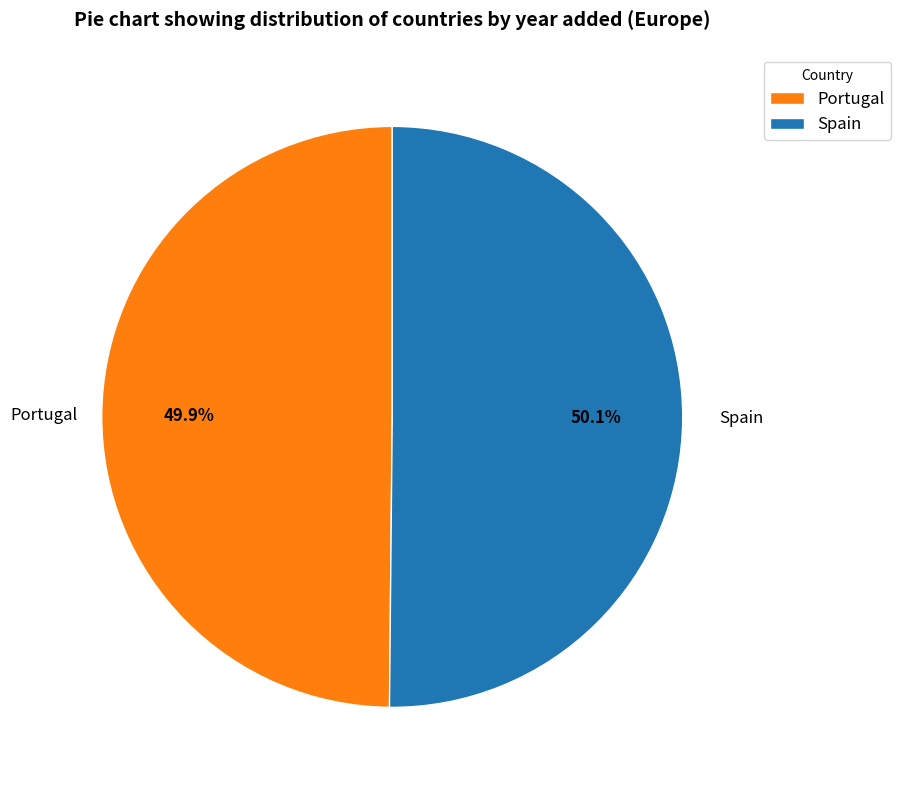

How much of the chart is everything except Portugal?

50.1%